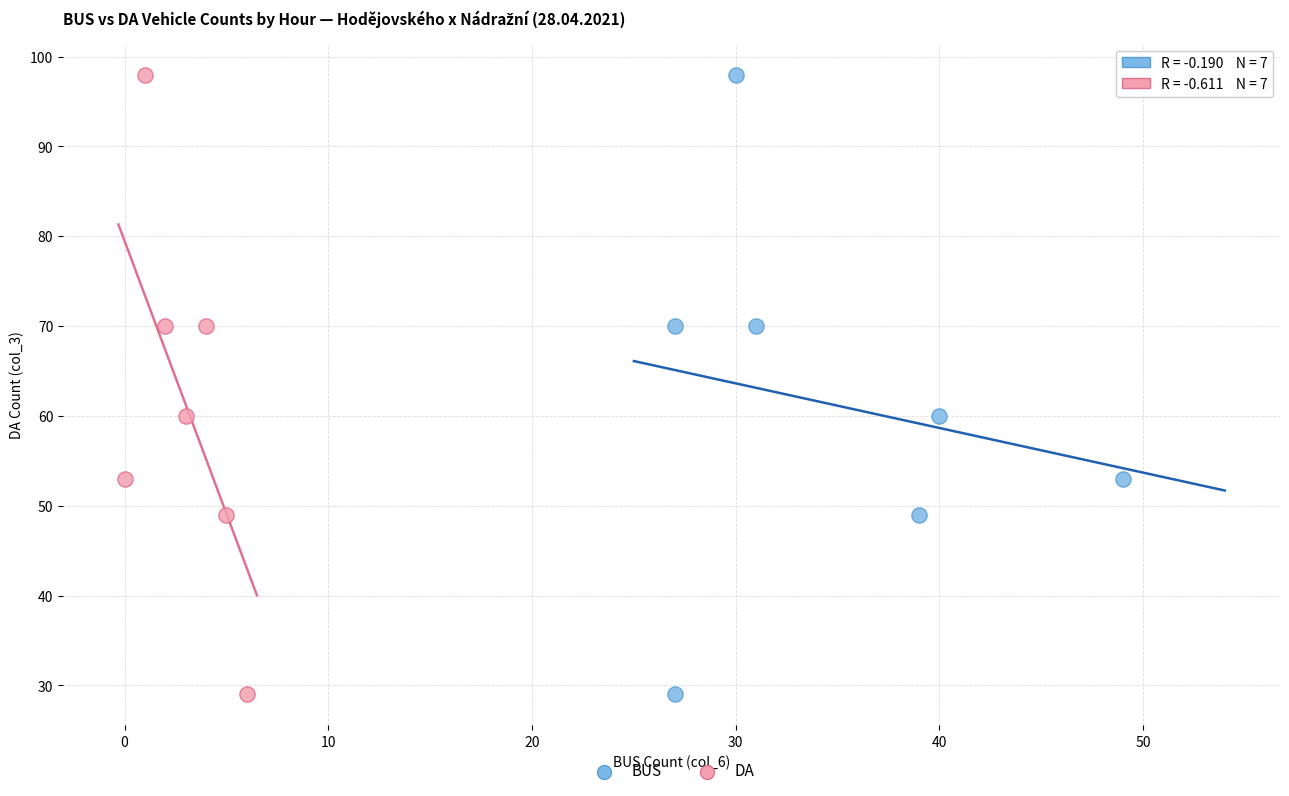

What are all the series names shown in the legend?

BUS, DA